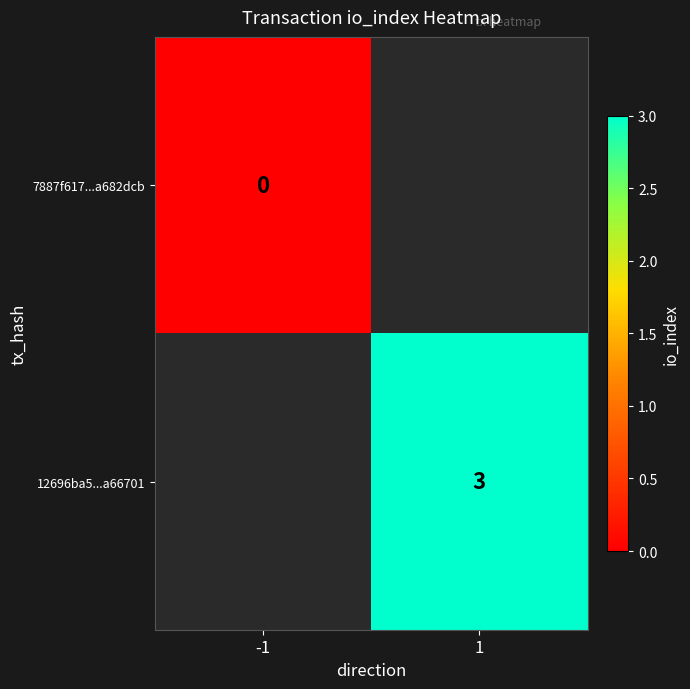

What is the greatest value displayed?

3.0